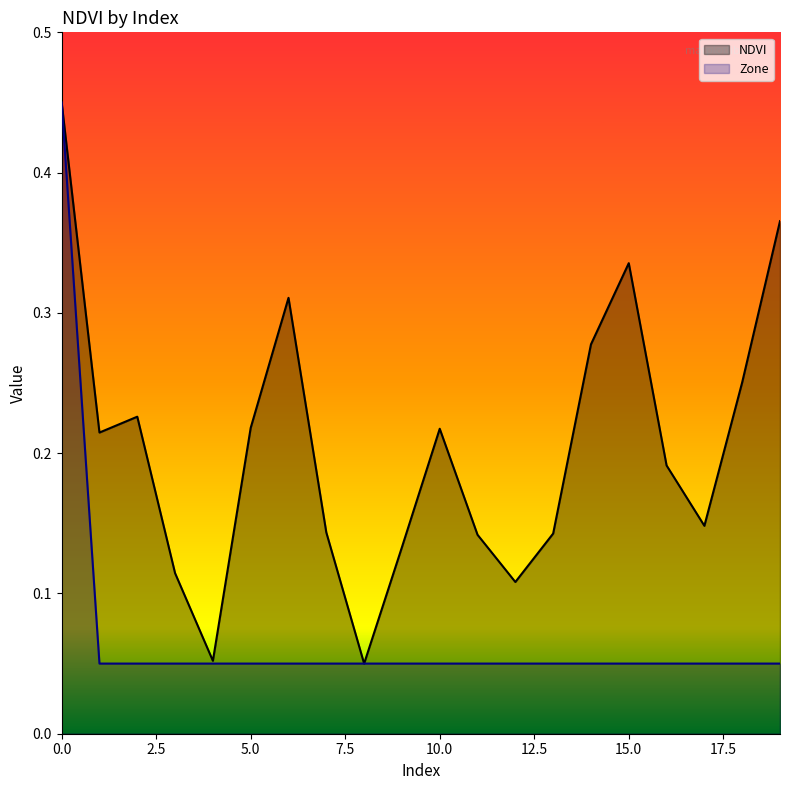

Reading left to right, list all the values displayed in this chart.

NDVI: 0.5	0.2	0.2	0.1	0.1	0.2	0.3	0.1	0.1	0.1	0.2	0.1	0.1	0.1	0.3	0.3	0.2	0.1	0.3	0.4
Zone: 0.5	0.1	0.1	0.1	0.1	0.1	0.1	0.1	0.1	0.1	0.1	0.1	0.1	0.1	0.1	0.1	0.1	0.1	0.1	0.1